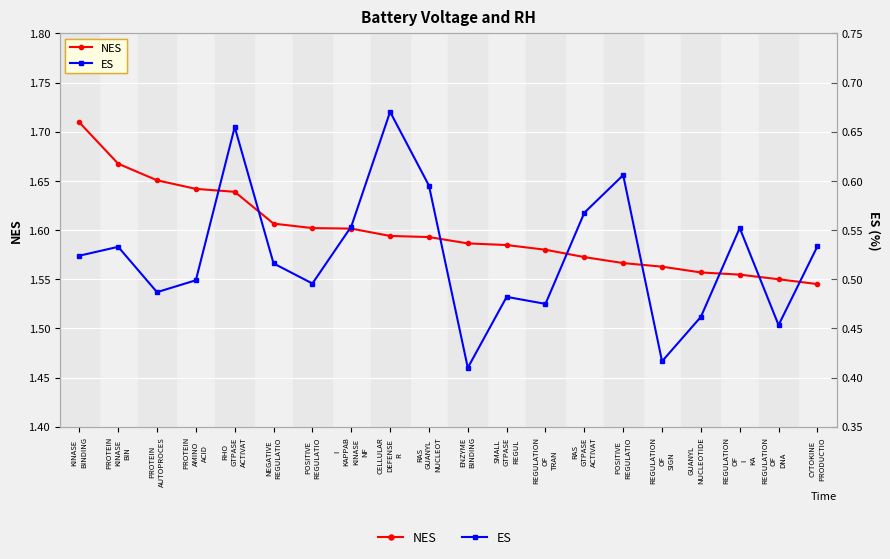

The value of ES at POSITIVE
REGULATIO is 0.8. True or false?

False